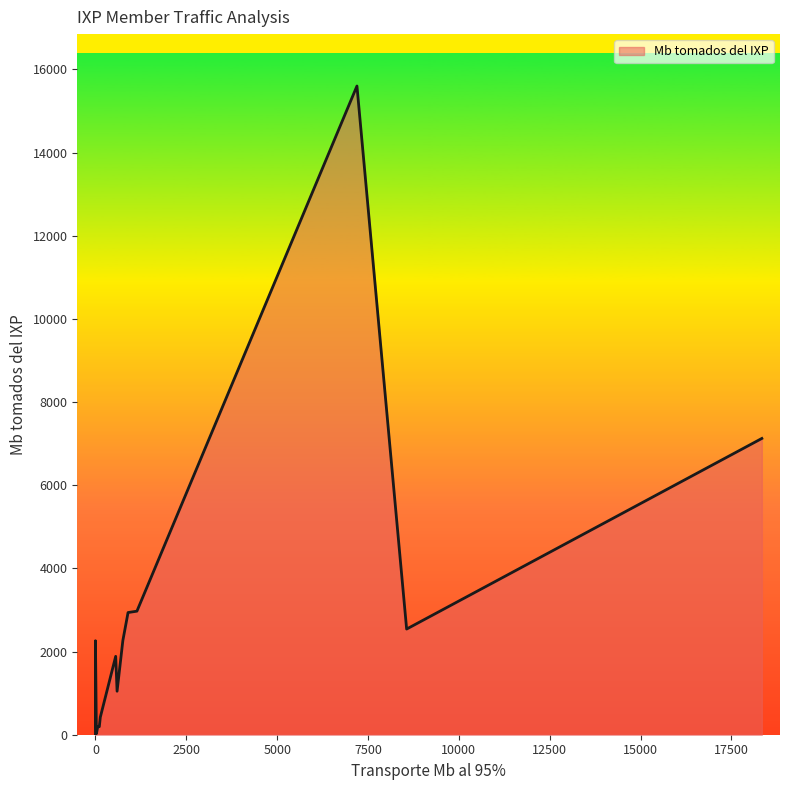

The chart shows a value of 129 at BIG. True or false?

False